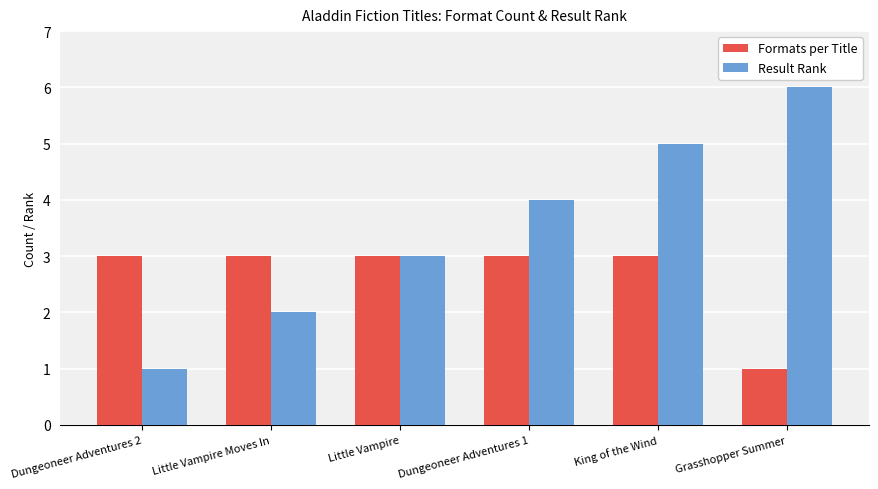

Count the number of categories in the chart.

6